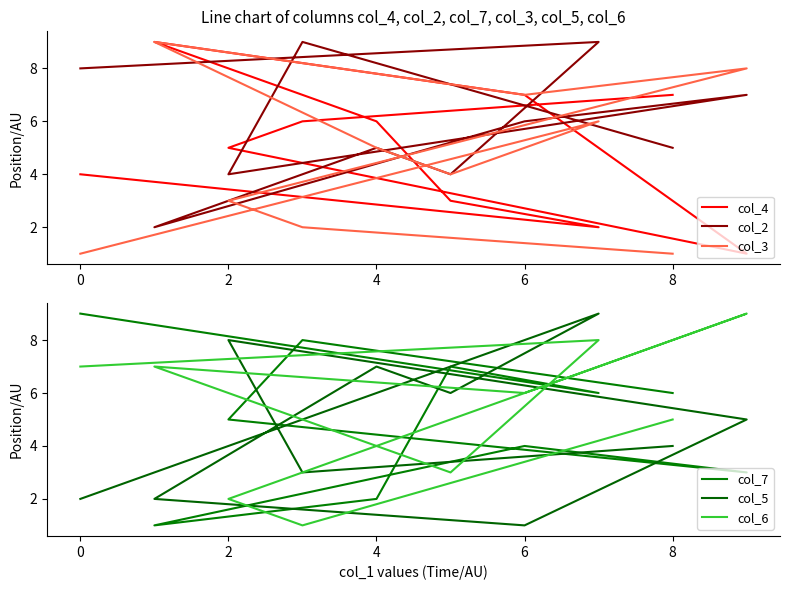

Reading right to left, transcribe all the data shown in this chart.

col_4: 4	2	3	6	9	7	1	5	6	7
col_2: 8	9	4	5	2	6	7	4	9	5
col_3: 1	6	4	5	9	7	8	3	2	1
col_7: 9	6	7	2	1	4	3	5	8	6
col_5: 2	9	6	7	2	1	5	8	3	4
col_6: 7	8	3	4	7	6	9	2	1	5